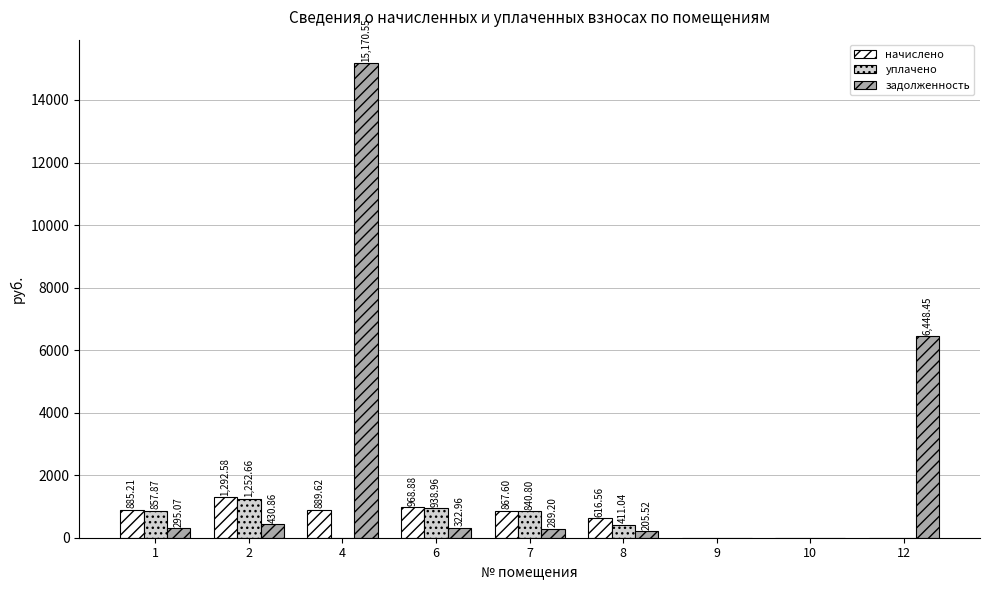

Which series changed the most between 6 and 12?

задолженность